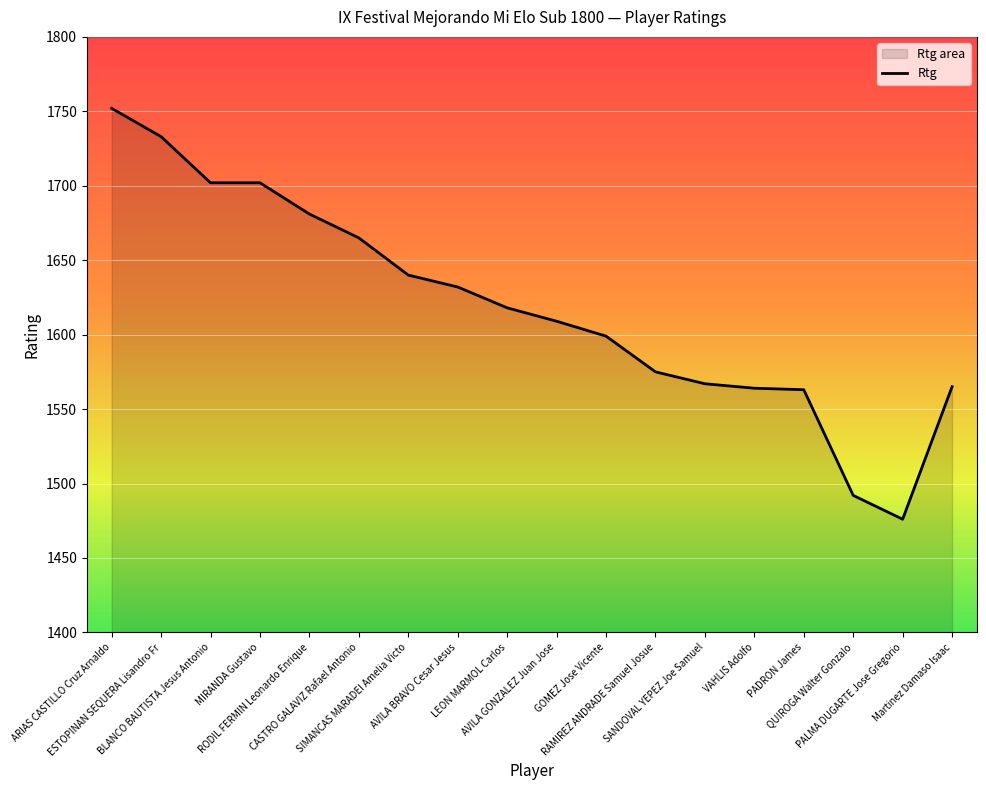

Between PADRON James and PALMA DUGARTE Jose Gregorio, which is larger?

PADRON James